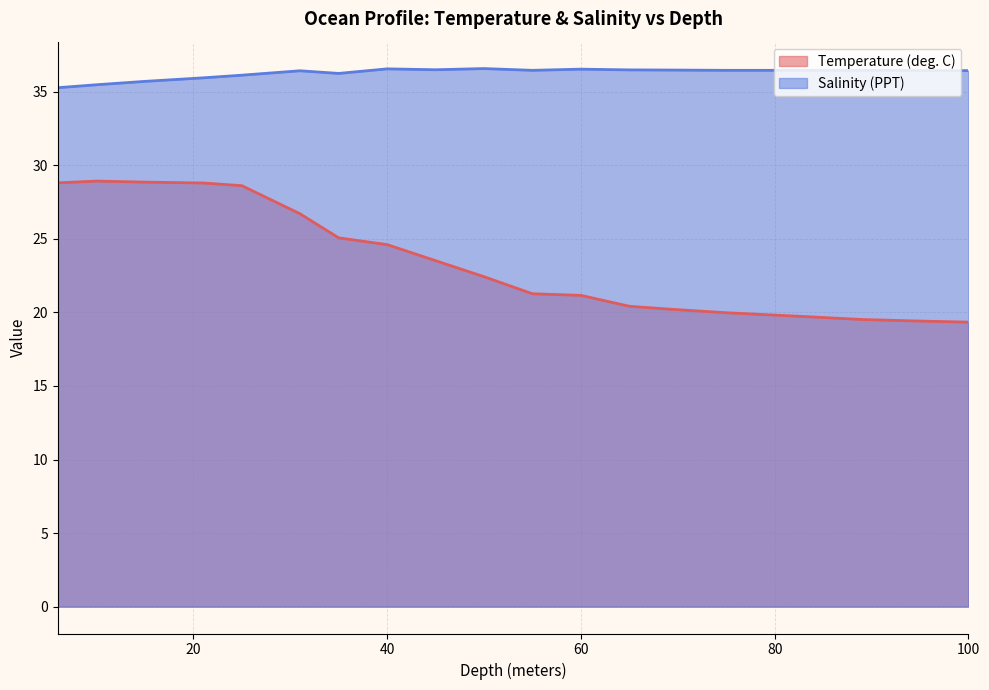

True or false: Temperature (deg. C) and Salinity (PPT) intersect in this chart.

False